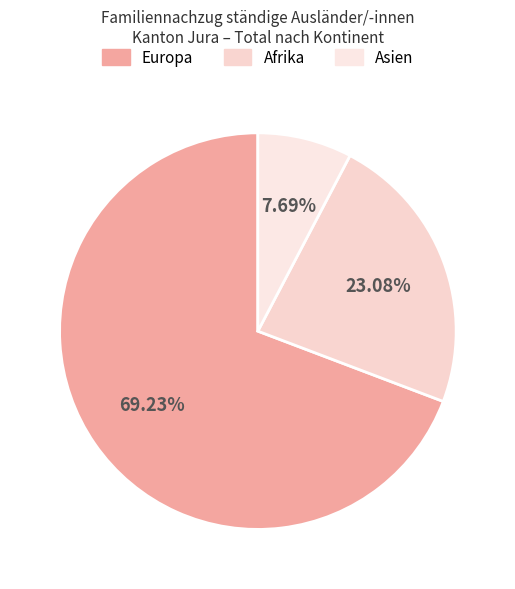

To the nearest percent, what is the combined percentage of Asien and Afrika?

31%